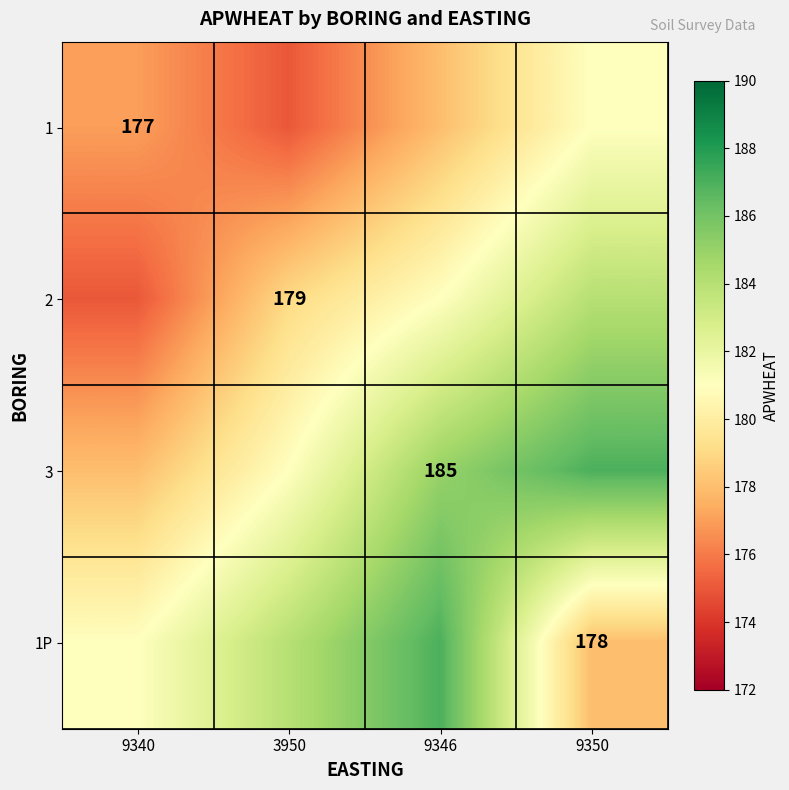

The 1P series shows 289 at 9350. True or false?

False